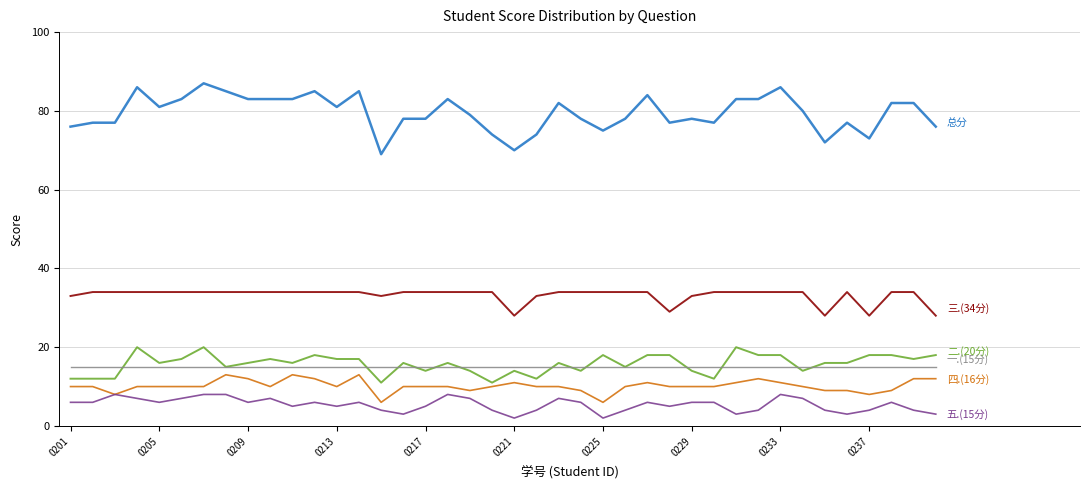

What is the greatest value displayed?

87